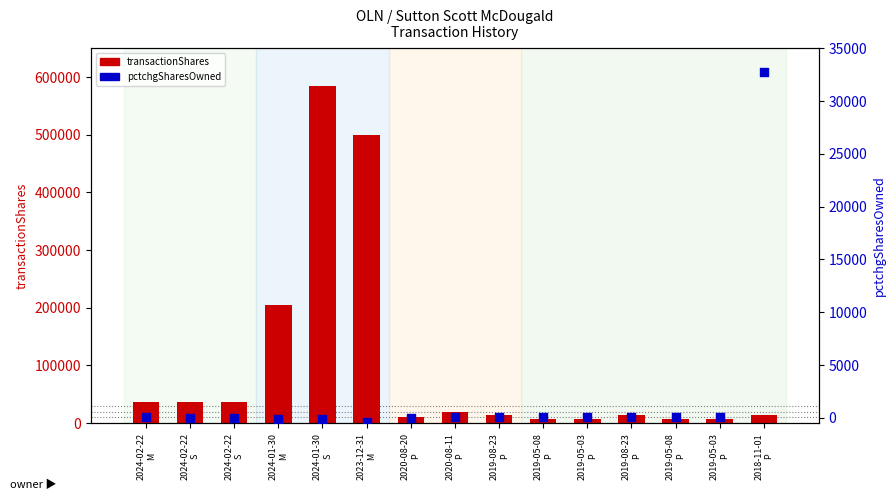

What is the total value across all series at 2019-05-03
P?

7046